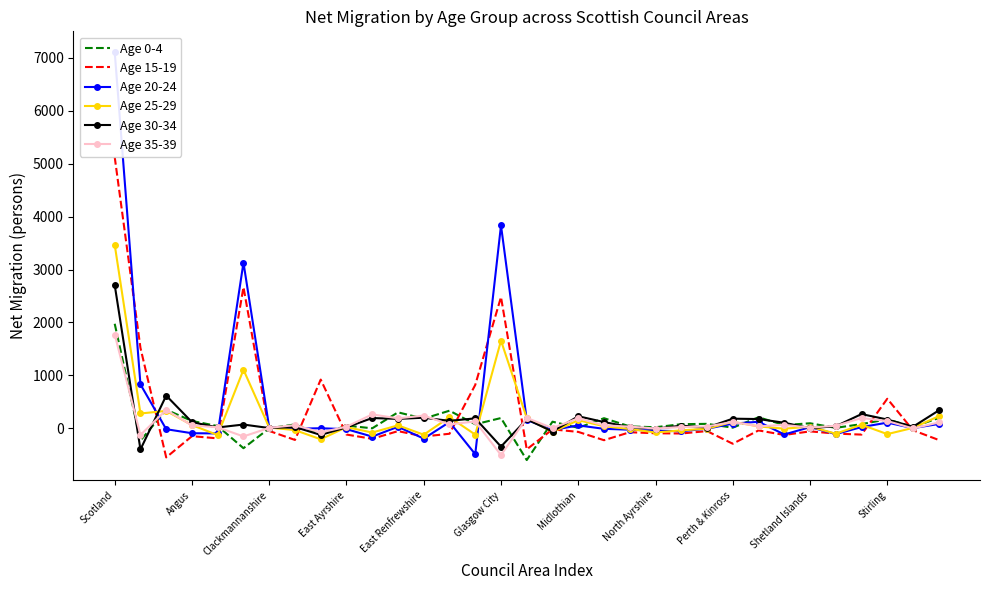

At how many categories does at least one series exceed 2005?

3